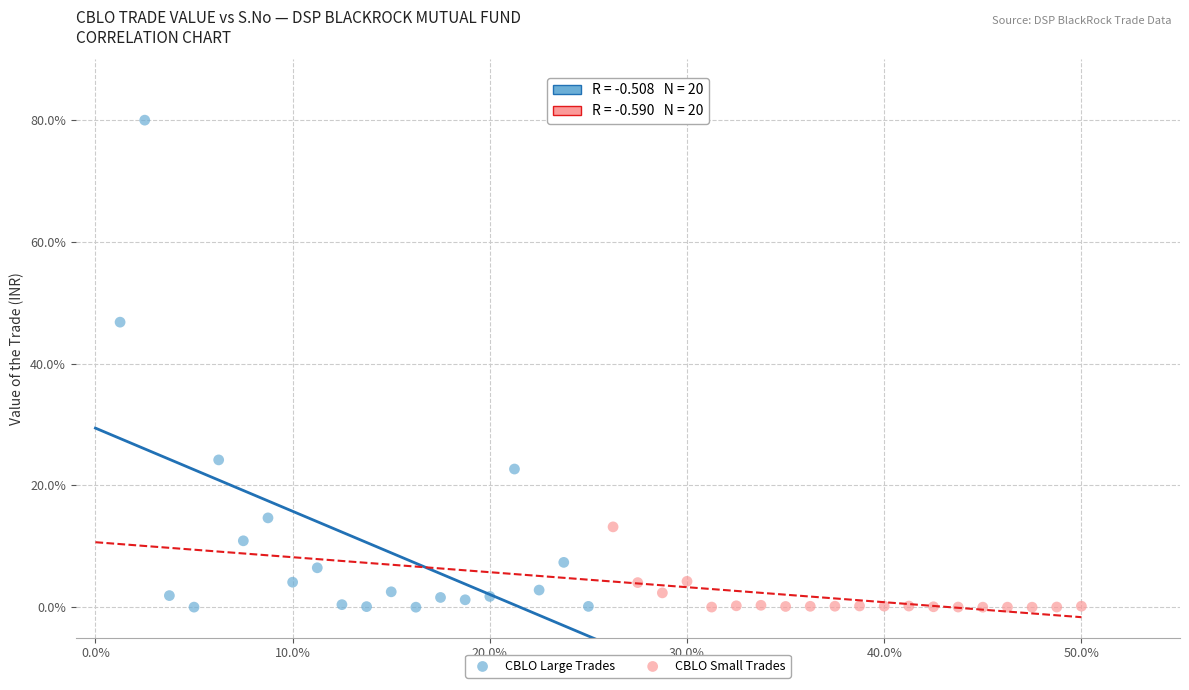

Which series has the largest Y range (max minus min)?

CBLO Large Trades